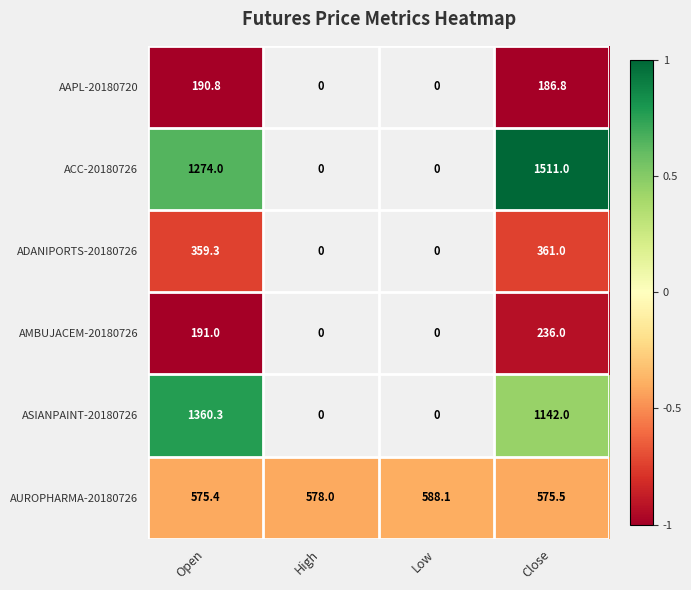

How many series are shown in this chart?

6